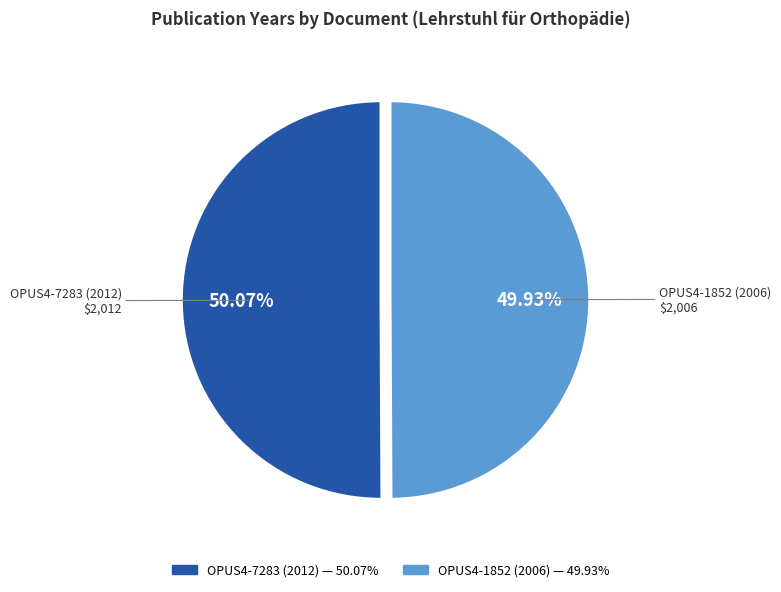

To the nearest percent, what is the average slice percentage?

50%